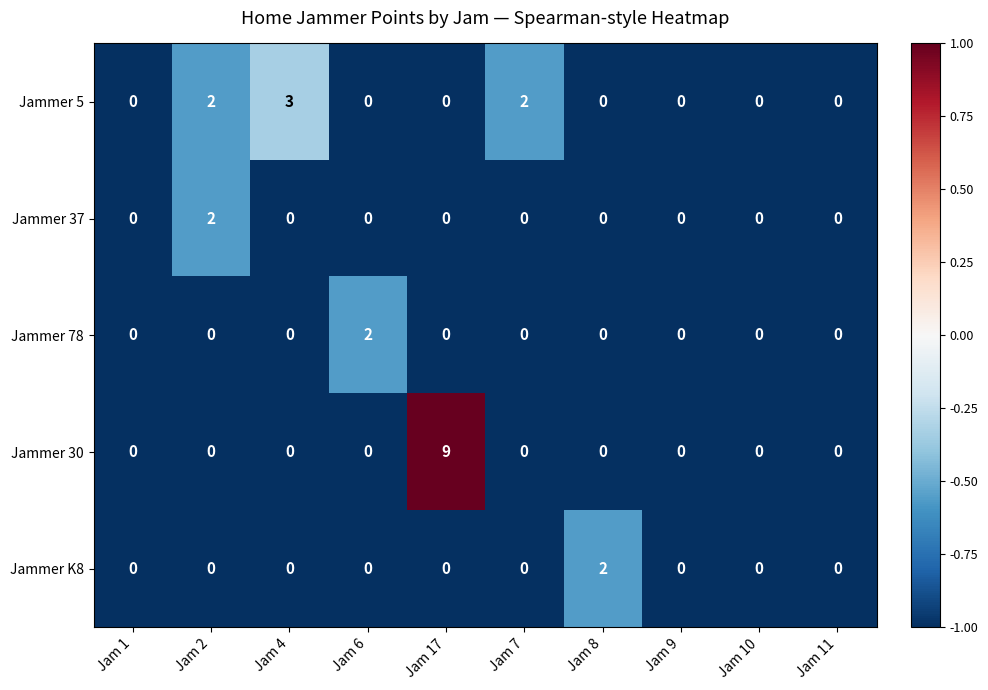

At which category is the sum across all series the highest?

Jam 17